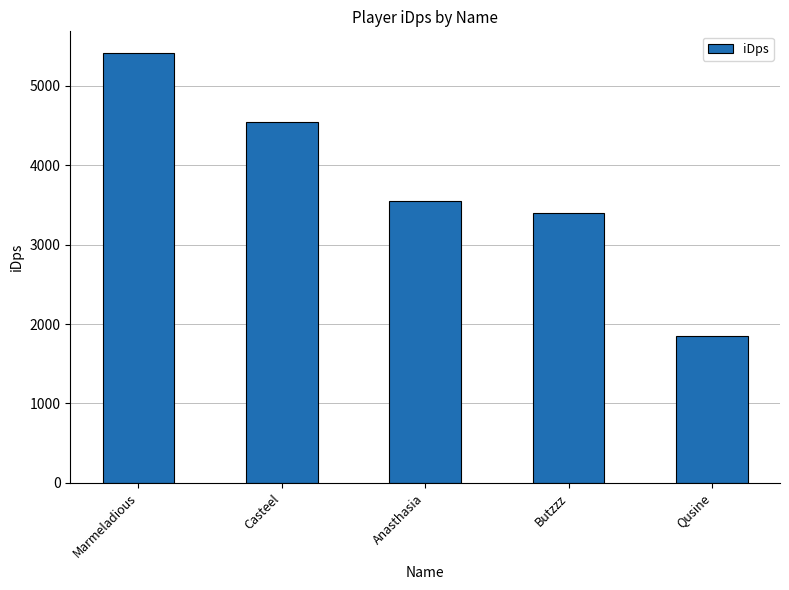

Count the number of values greater than 3554.

3